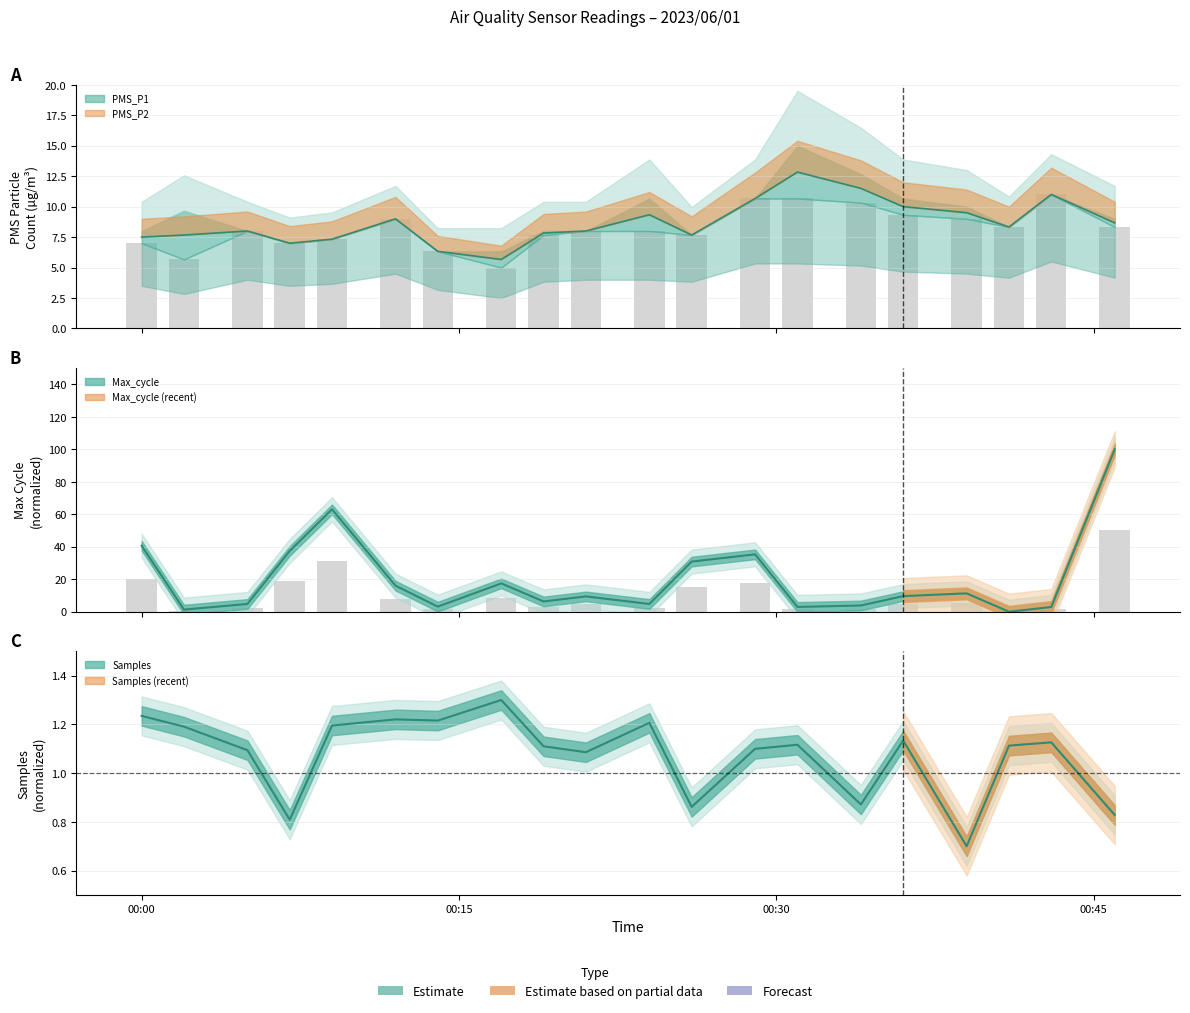

Which category has the highest value in the Max_cycle series?

2023/06/01 00:46